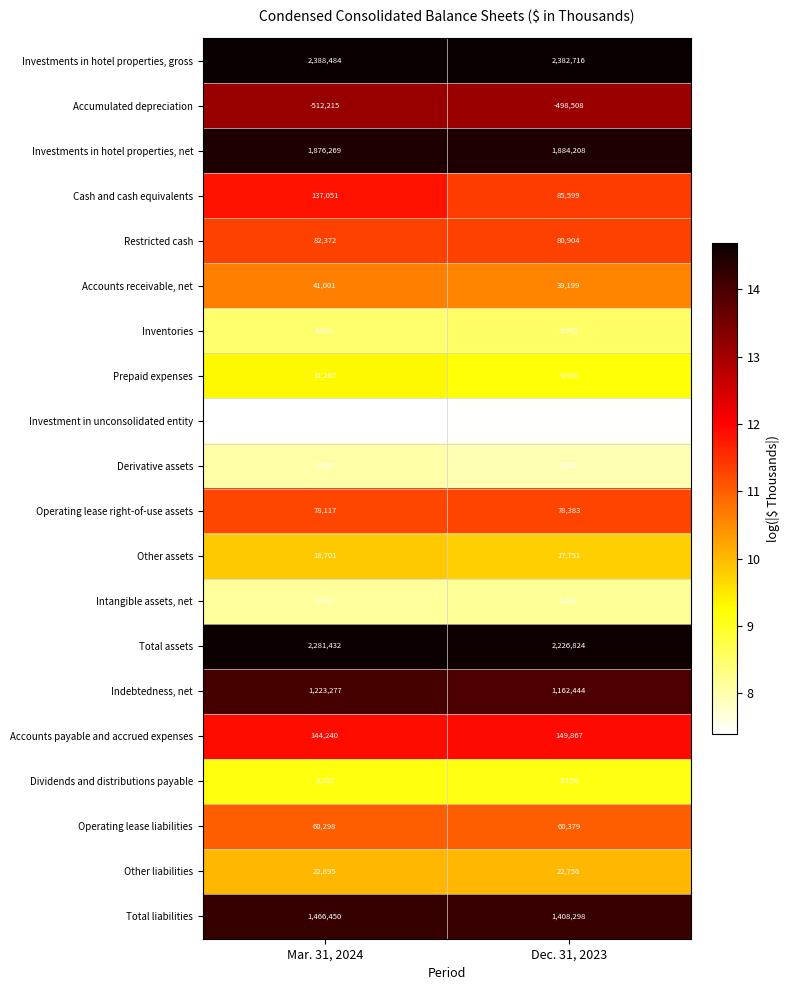

What is the sum of all Restricted cash values?

163276